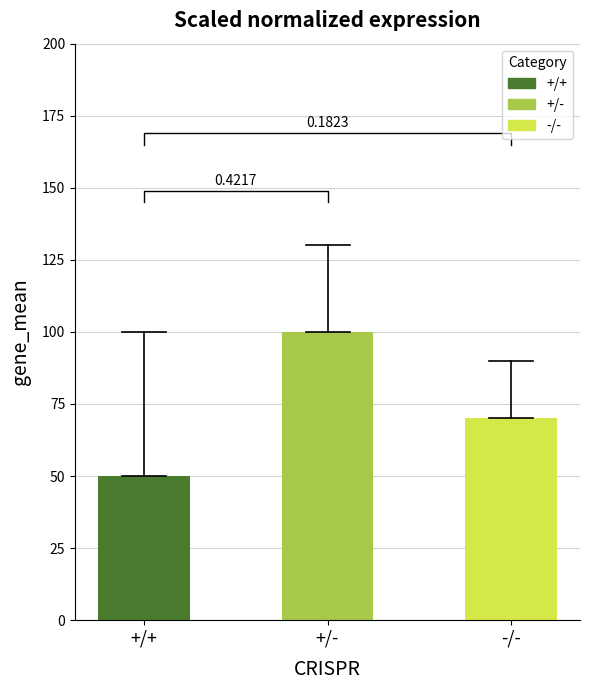

The value at +/+ is 50. True or false?

True